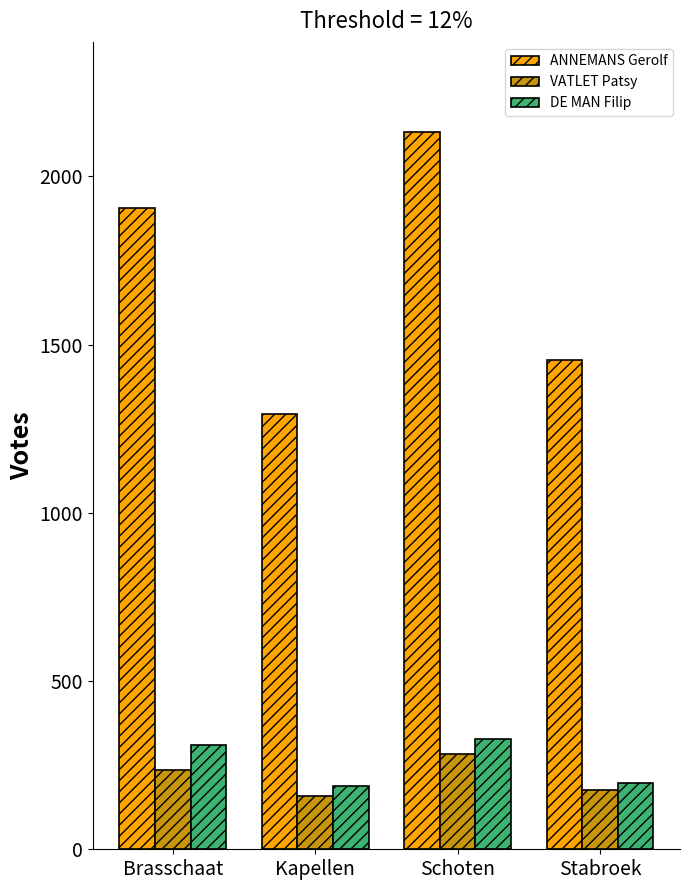

What is the smallest value displayed?

157